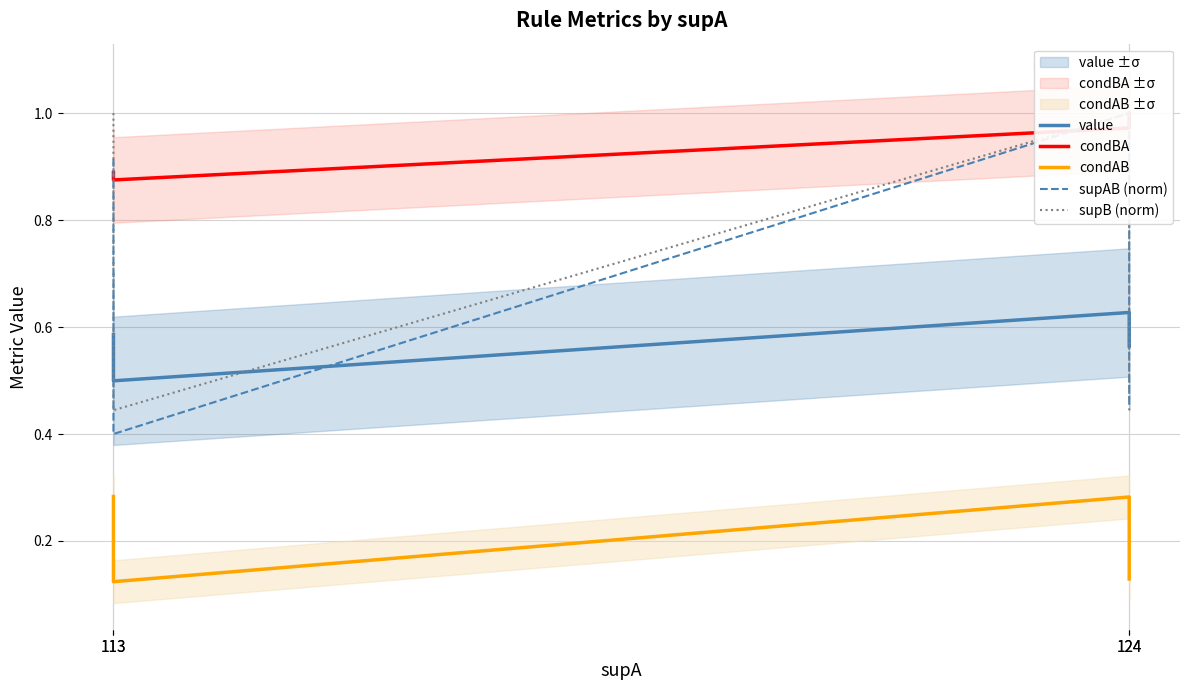

What is the average value of the value series?

0.6